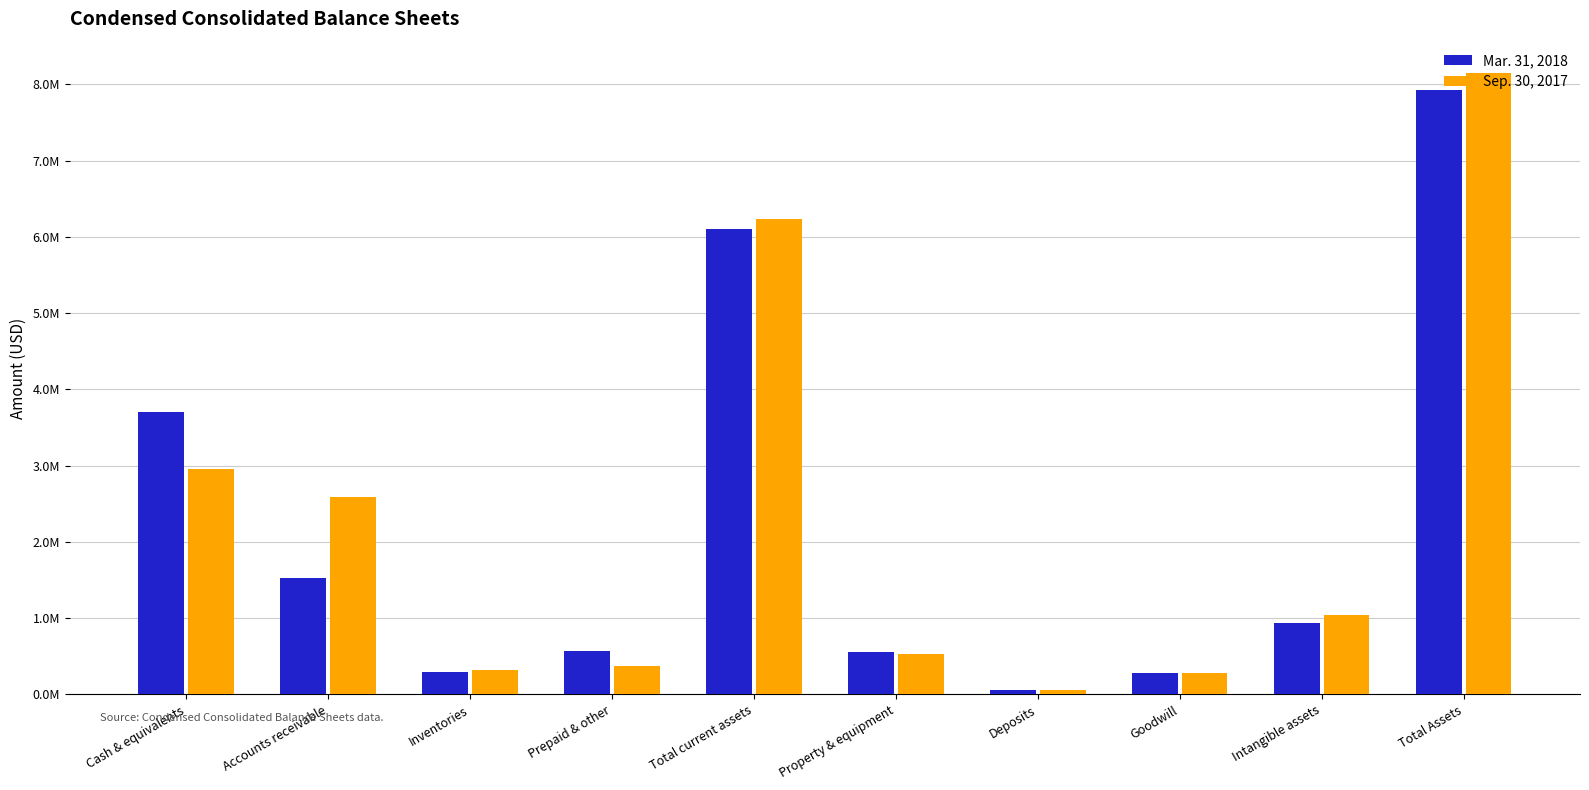

At which category is the sum across all series the highest?

Total Assets